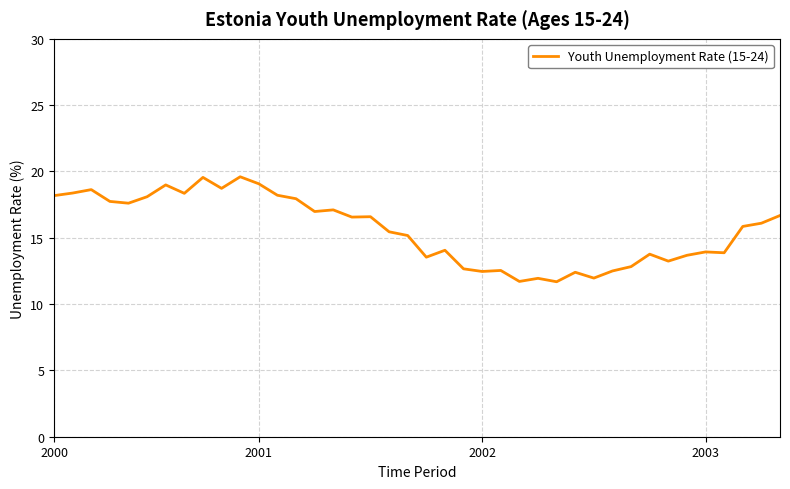

What is the difference between the maximum and minimum values?

7.9